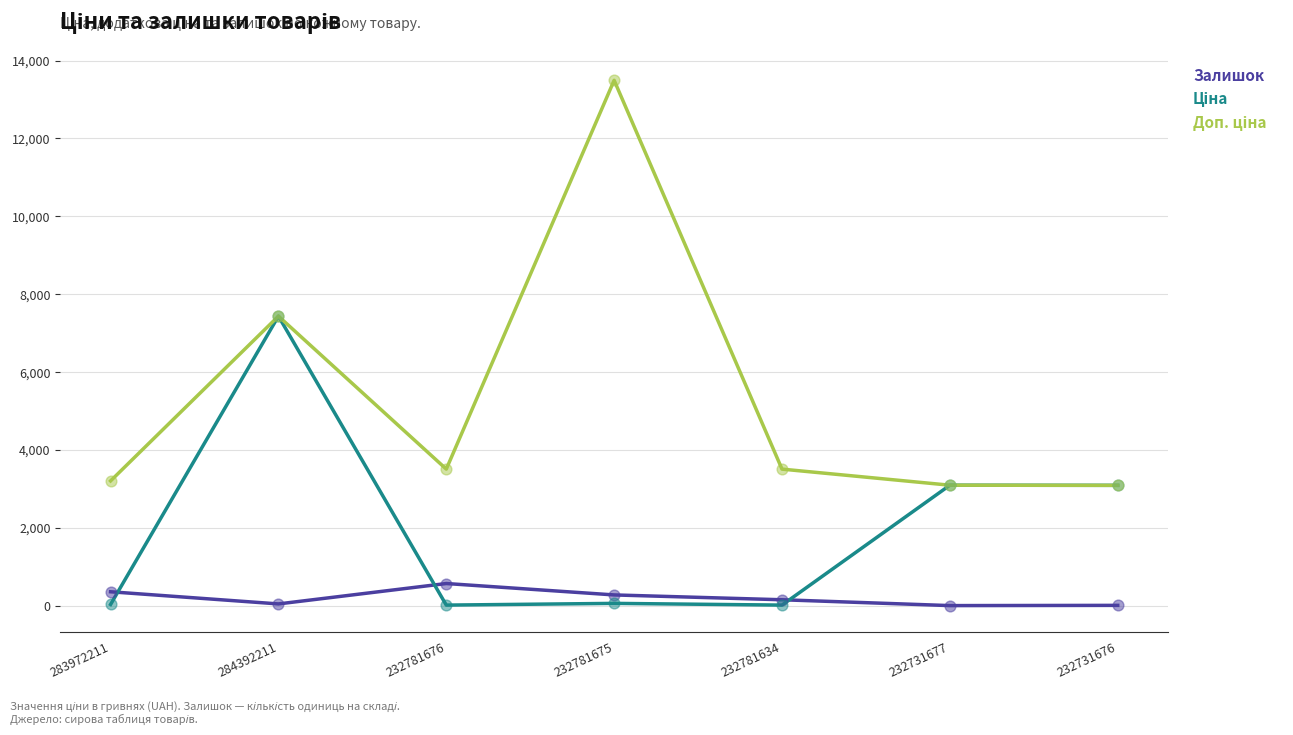

At which category is the sum across all series the highest?

284392211